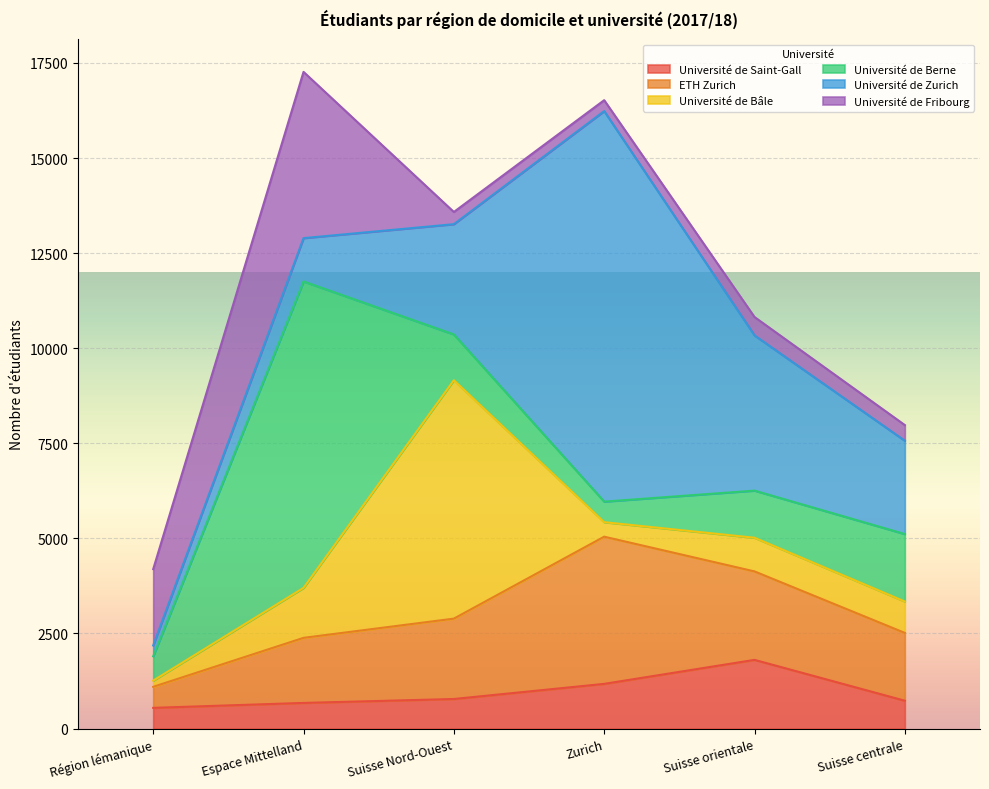

Which series changed the most between Région lémanique and Zurich?

Université de Zurich